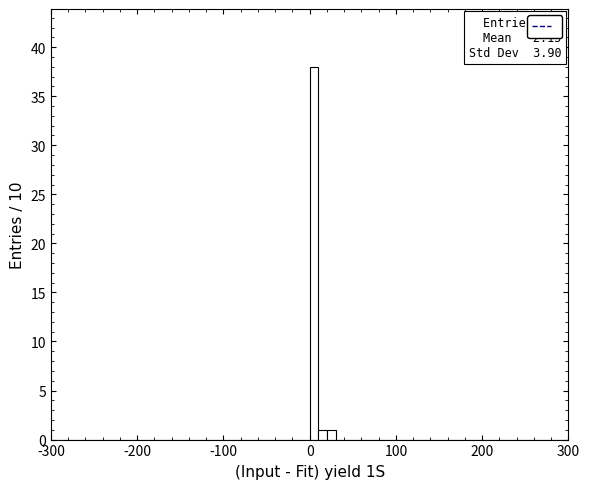

Around what value on the x-axis is the tallest bar? Give the approximate position of its centre, as read against the axis.

10